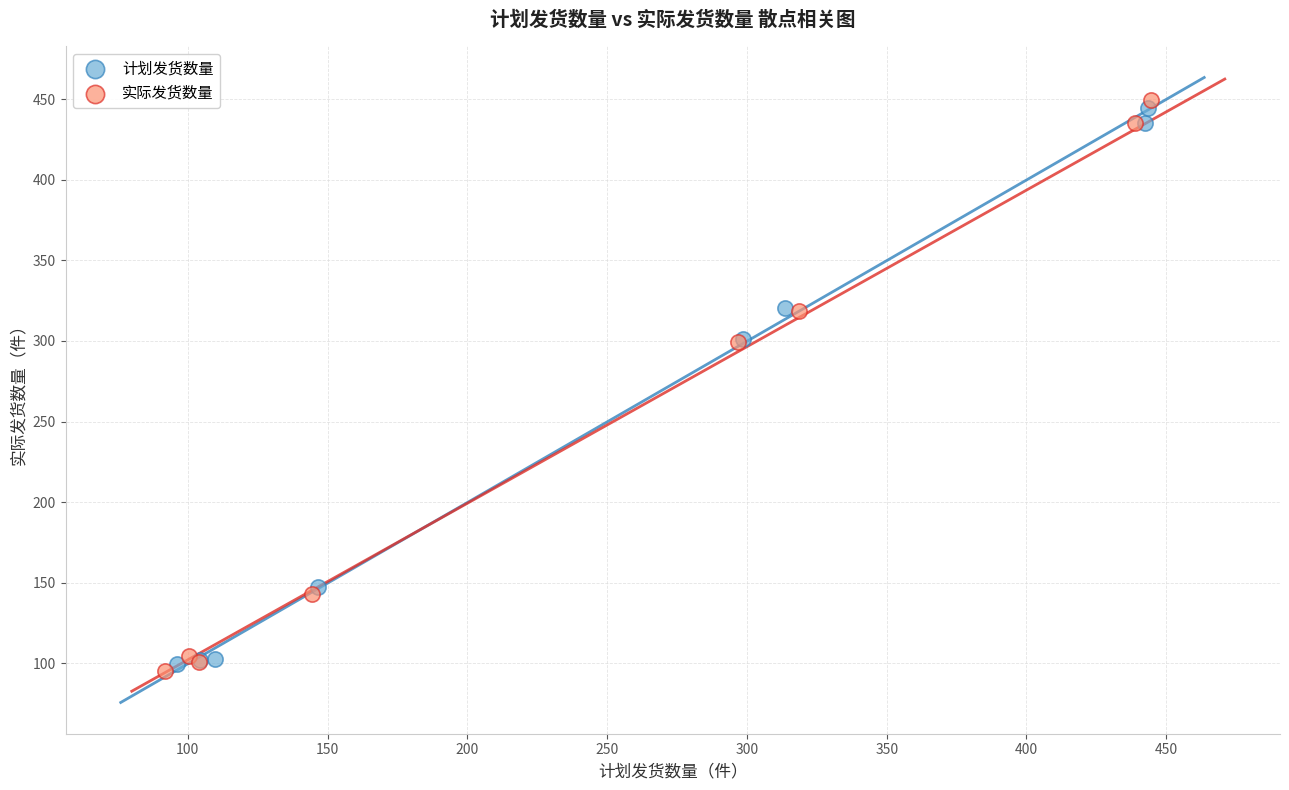

Which series has the widest spread of Y values?

实际发货数量